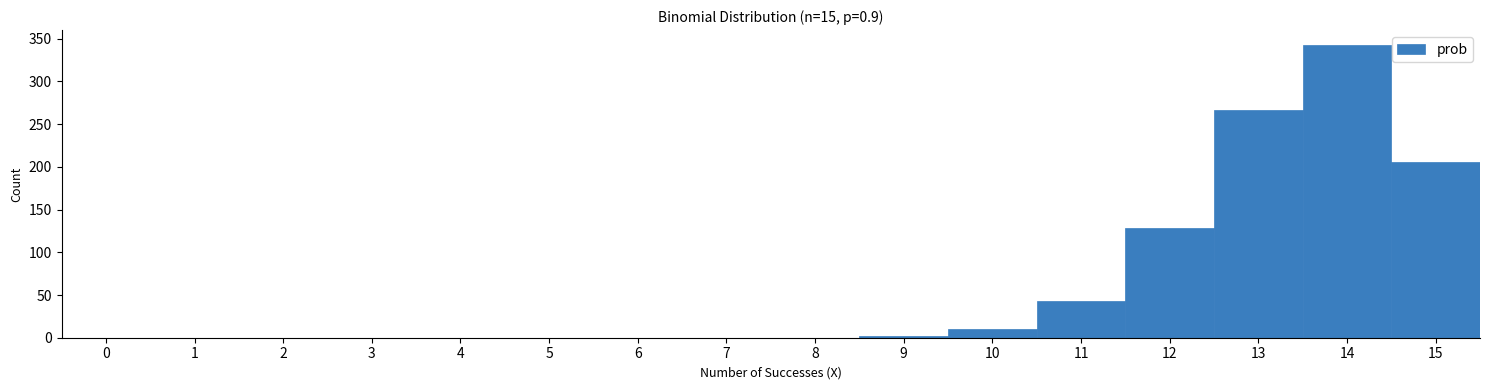

Reading left to right, list every bar in this chart as the range it spans on the x-axis followed by its height. The values are not printed on the chart, so give them approximately, as read against the axis.

-0.5 to 0.5: 0
0.5 to 1.5: 0
1.5 to 2.5: 0
2.5 to 3.5: 0
3.5 to 4.5: 0
4.5 to 5.5: 0
5.5 to 6.5: 0
6.5 to 7.5: 0
7.5 to 8.5: 0
8.5 to 9.5: under 5
9.5 to 10.5: 10
10.5 to 11.5: 45
11.5 to 12.5: 130
12.5 to 13.5: 265
13.5 to 14.5: 345
14.5 to 15.5: 205